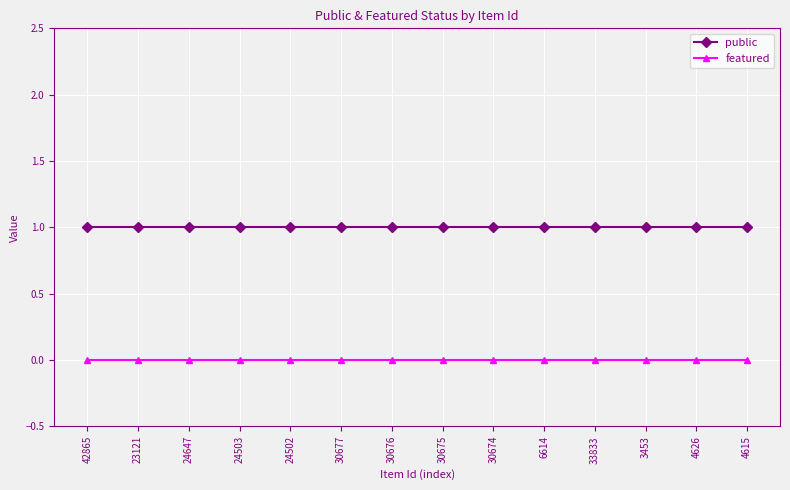

What is the label of the 14th point from the left?

4615